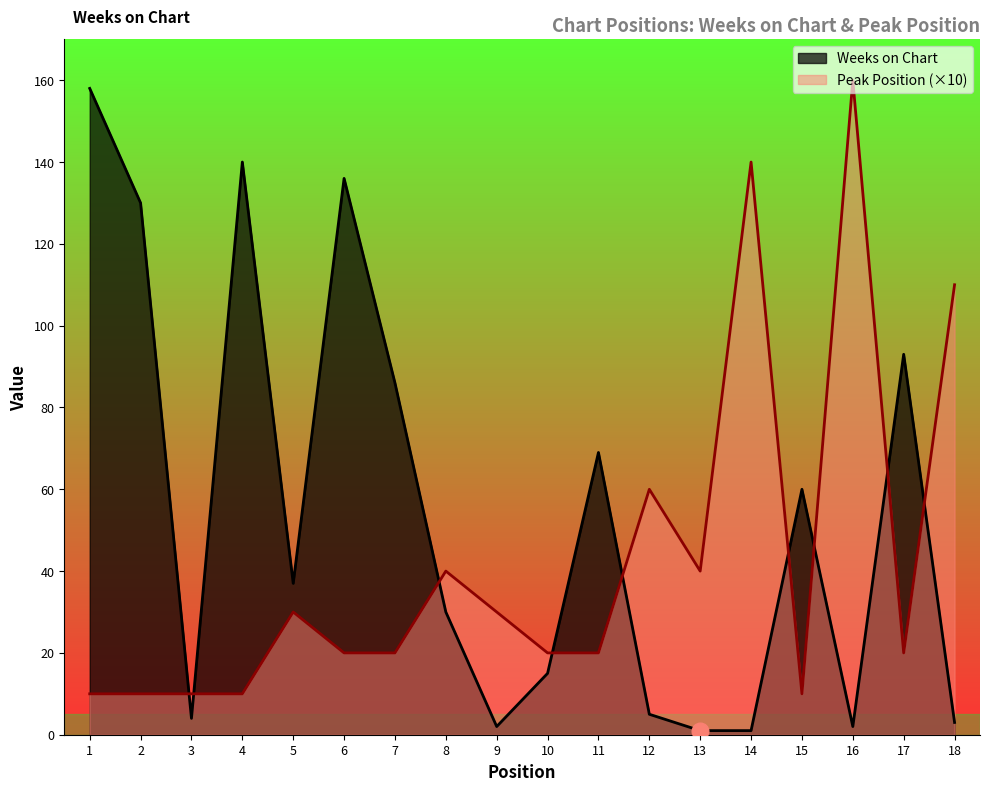

What are all the series names shown in the legend?

Weeks on Chart, Peak Position (×10)